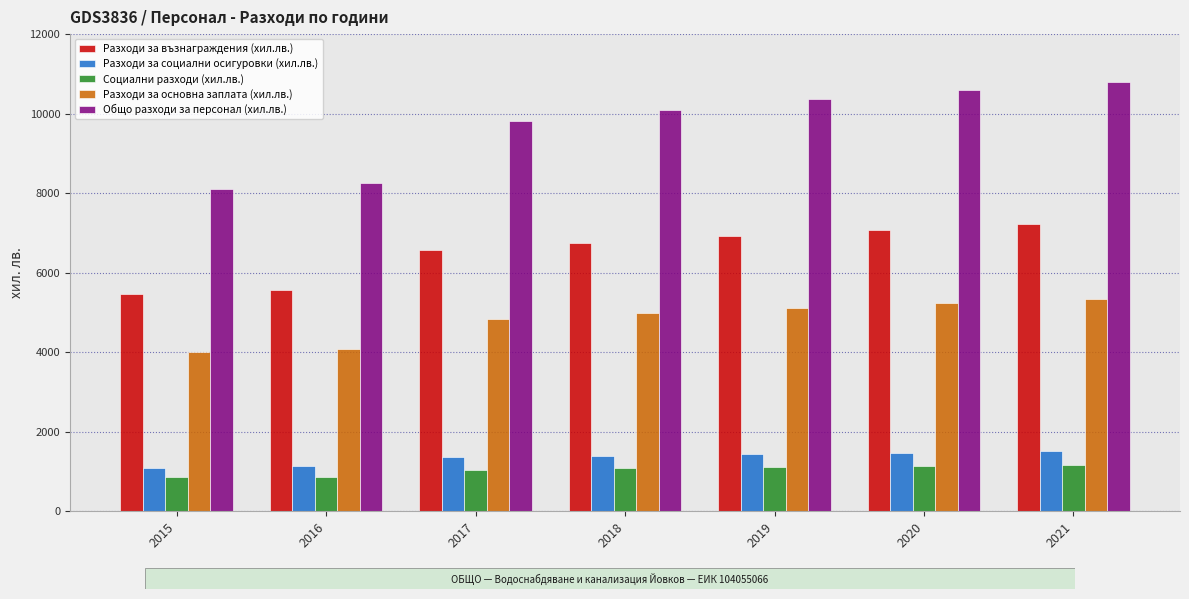

What is the total value across all series at 2020?

25522